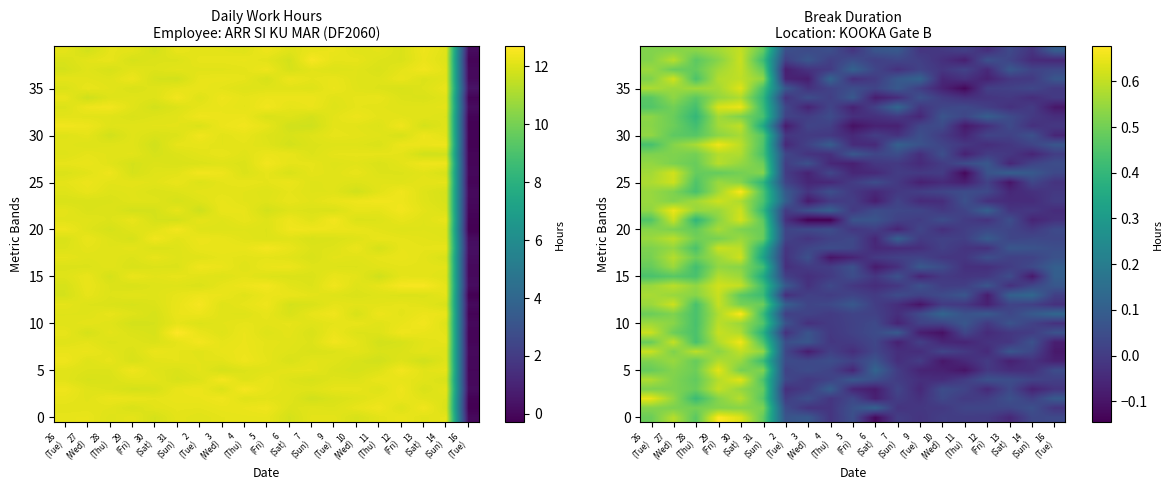

At how many categories does at least one series exceed 0?

19